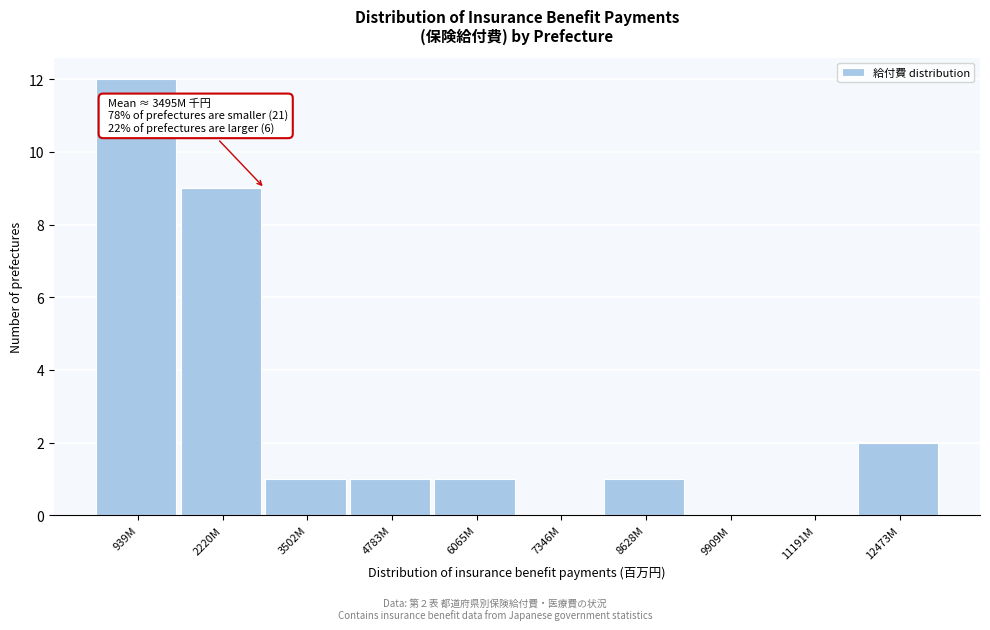

Reading right to left, transcribe all the data shown in this chart.

12473M=2	11191M=0	9909M=0	8628M=1	7346M=0	6065M=1	4783M=1	3502M=1	2220M=9	939M=12